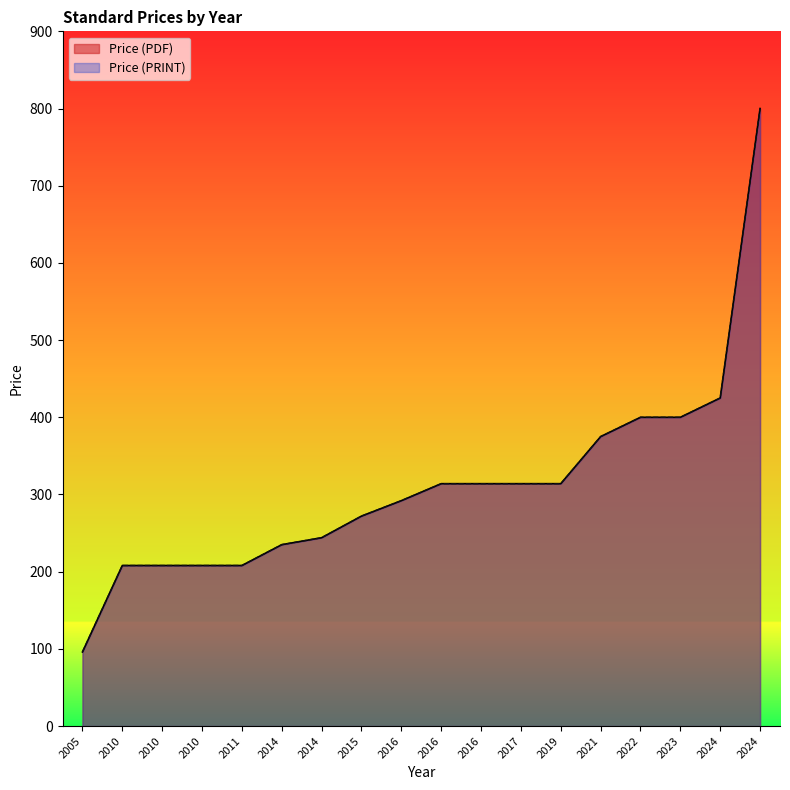

Does the chart display data point markers on the line(s)?

No